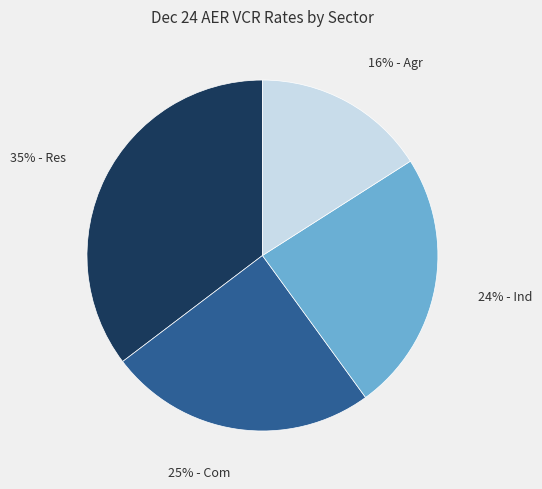

Which category has the smallest portion of the pie?

16% - Agr